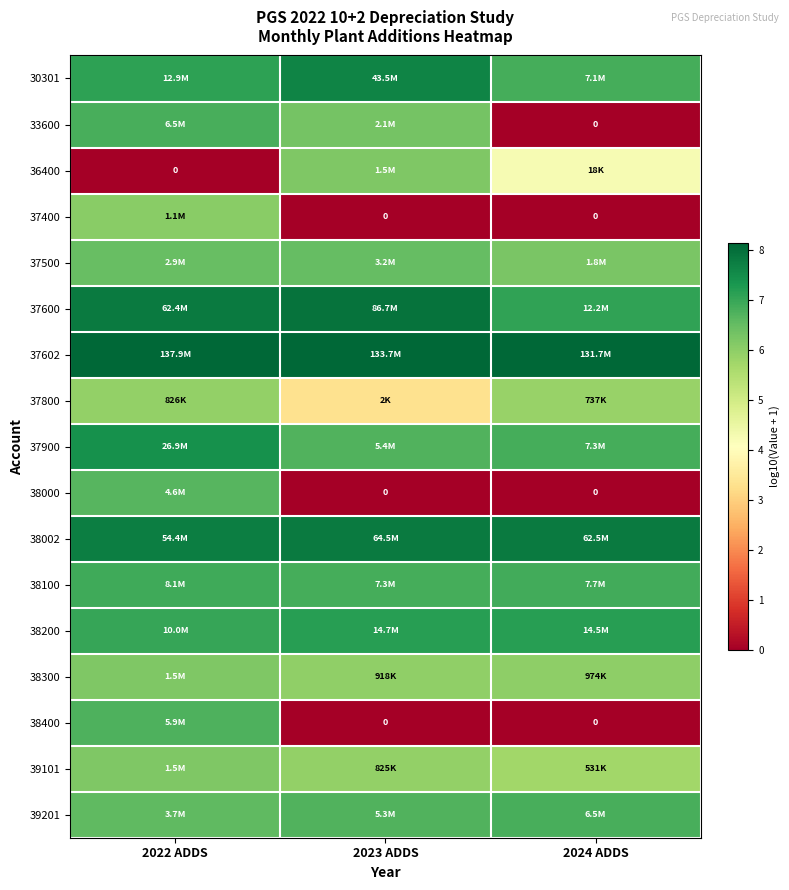

At 2023 ADDS, list the series in order from largest to smallest.

37602, 37600, 38002, 30301, 38200, 38100, 37900, 39201, 37500, 33600, 36400, 38300, 39101, 37800, 37400, 38000, 38400